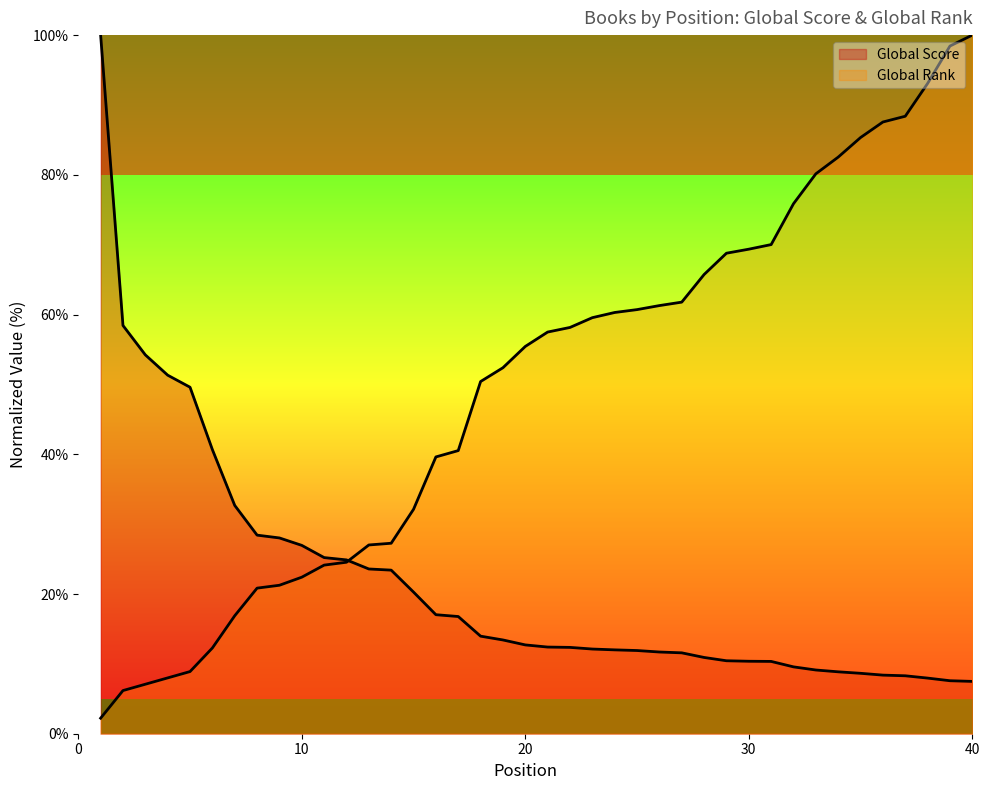

Rank the series by their maximum value, from lowest to highest.

Global Score, Global Rank